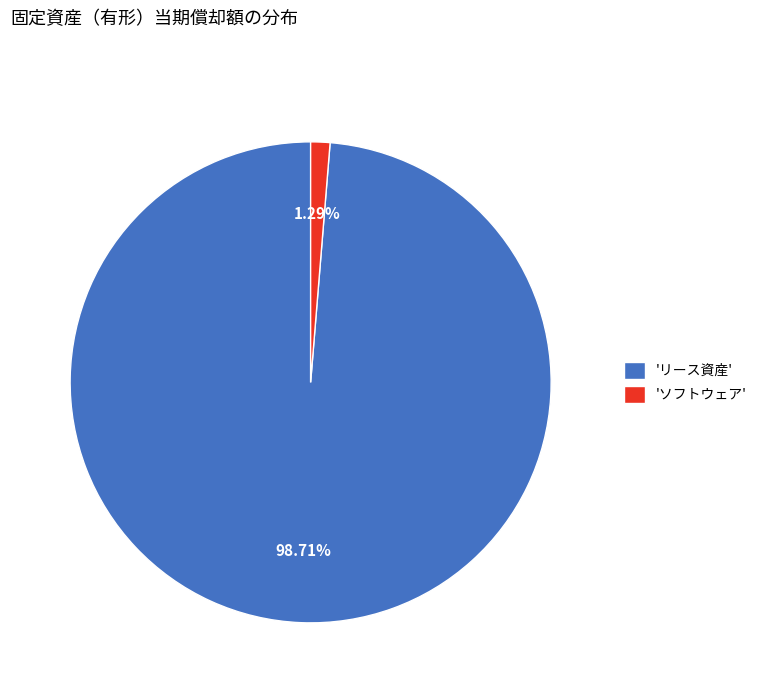

Which slice is the largest?

'リース資産'